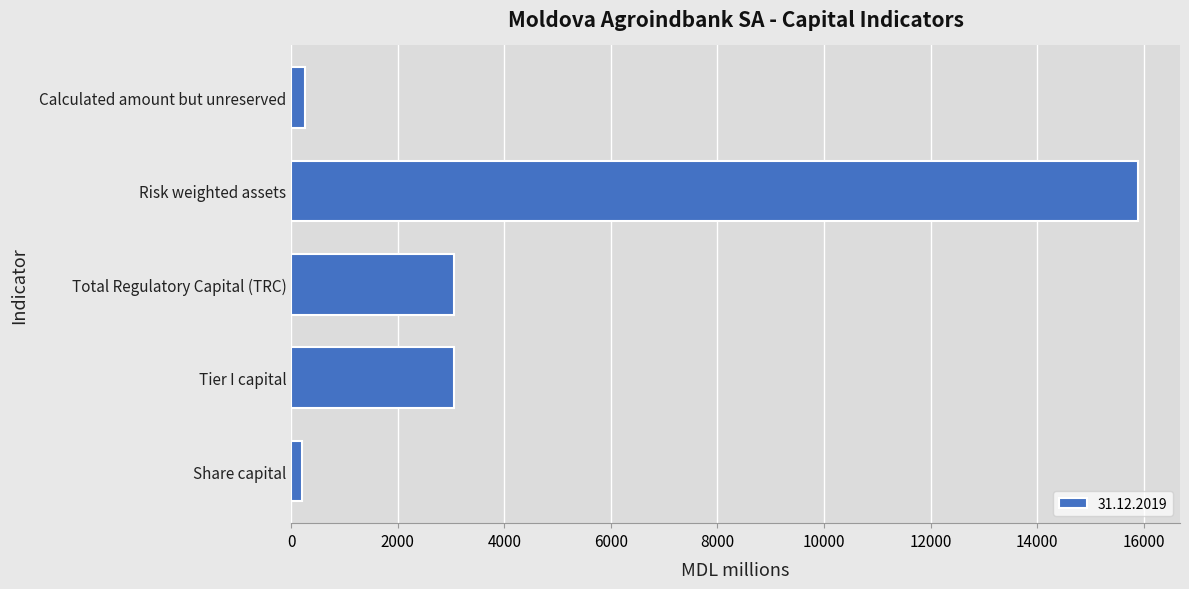

Which category has the highest value across all series?

Risk weighted assets